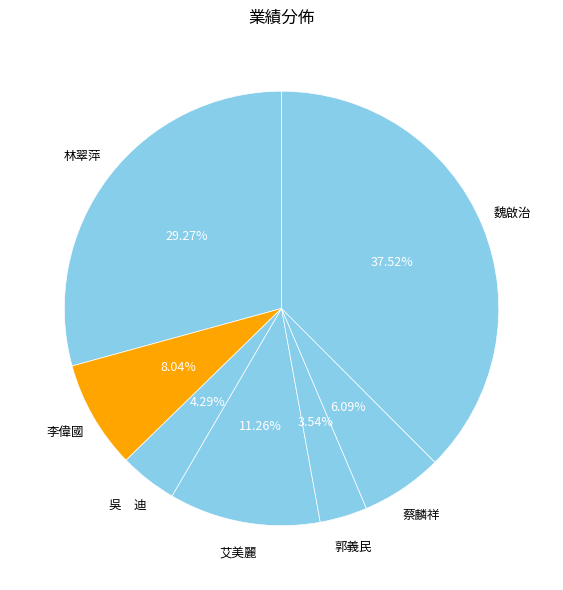

How many segments does this pie chart have?

7